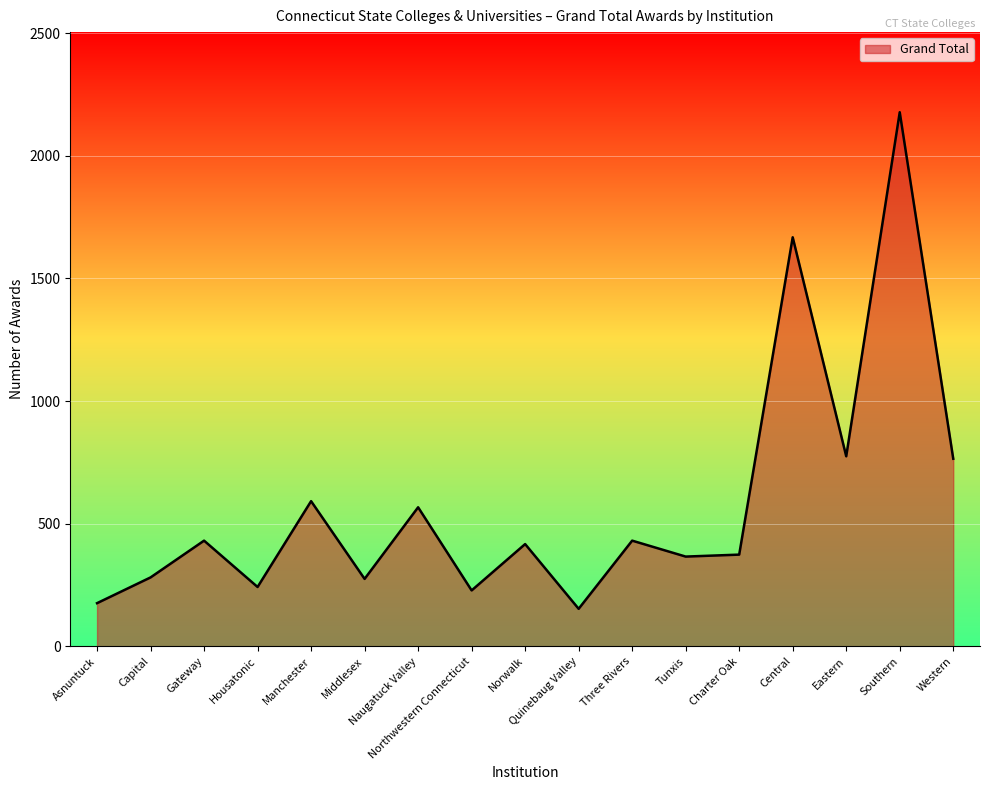

Which label corresponds to the largest value in the chart?

Southern